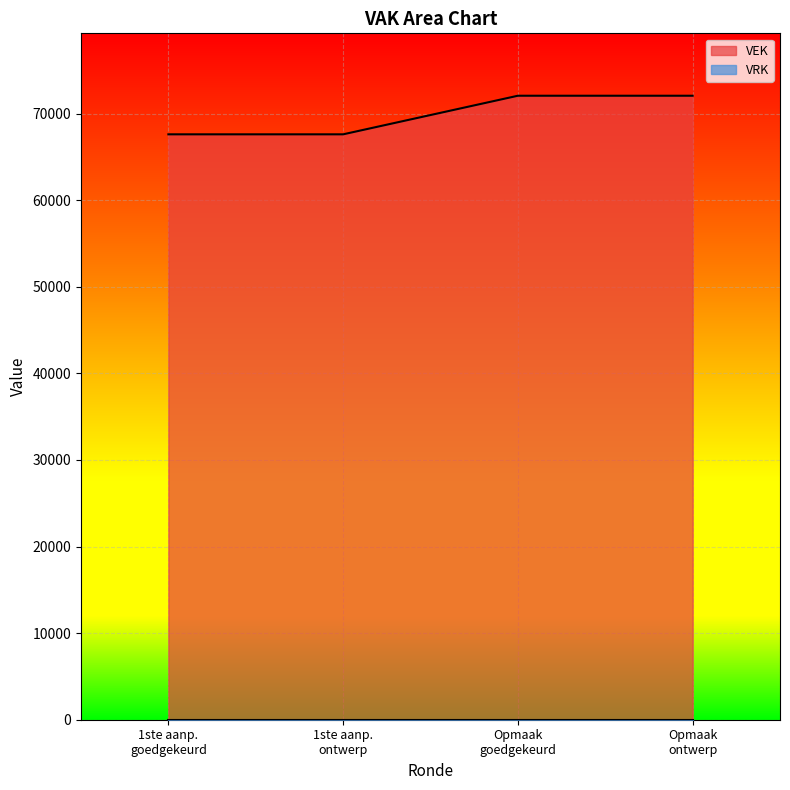

What is the minimum value shown in the chart?

0